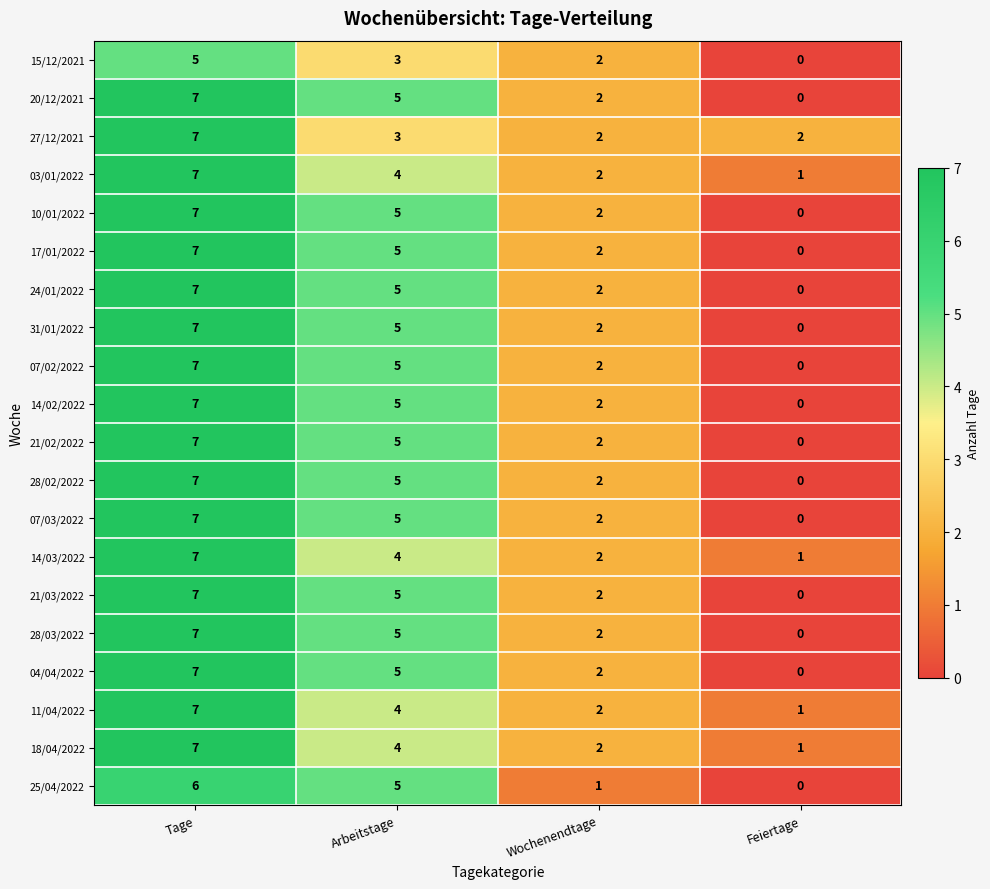

The value of 17/01/2022 at Tage is 12. True or false?

False